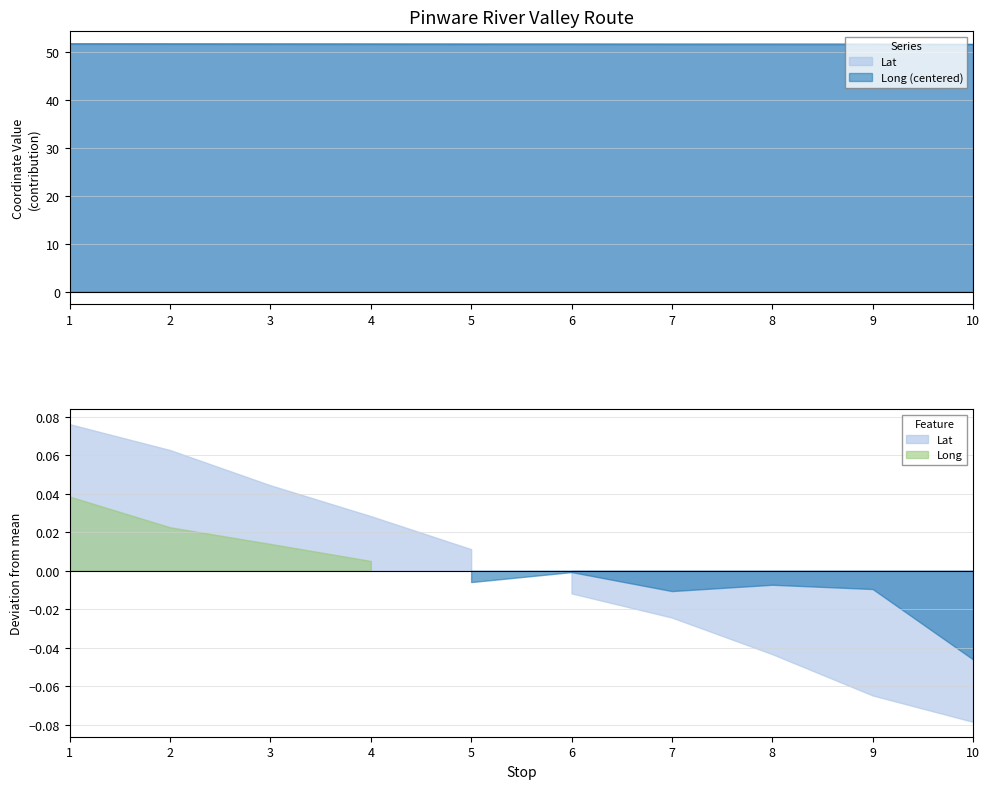

Reading left to right, extract all data points from this chart.

Lat: 1=51.7	2=51.7	3=51.7	4=51.7	5=51.7	6=51.6	7=51.6	8=51.6	9=51.6	10=51.6
Long: 1=51.7	2=51.7	3=51.7	4=51.6	5=51.6	6=51.6	7=51.6	8=51.6	9=51.6	10=51.6